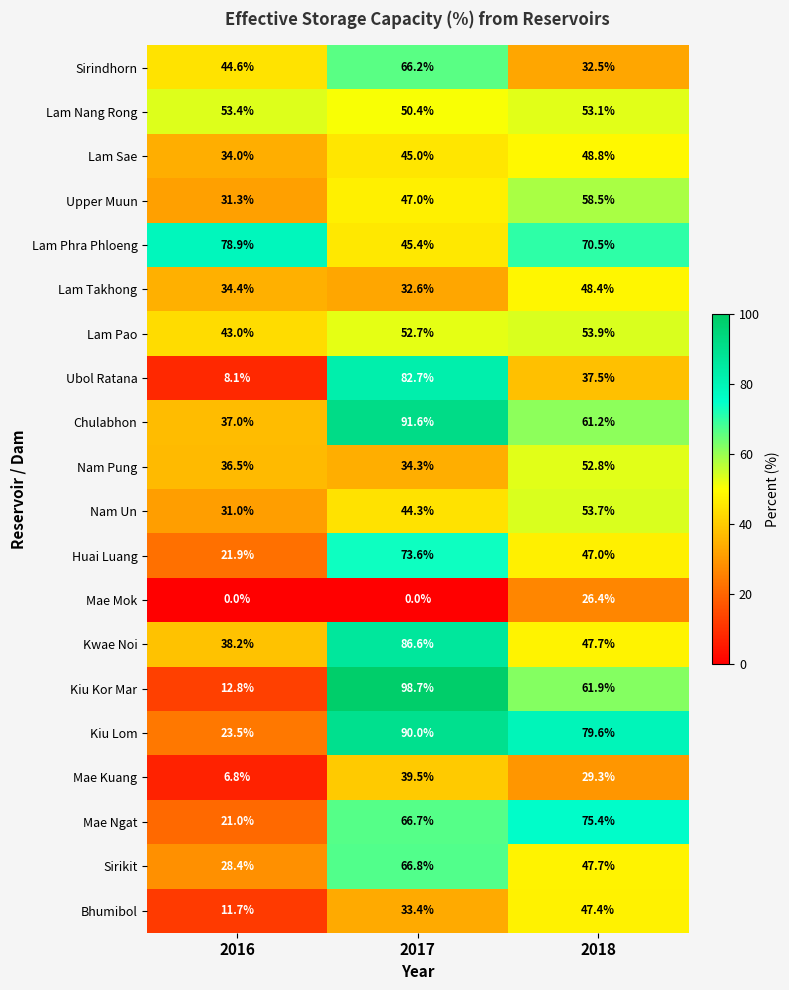

What is the greatest value displayed?

98.7